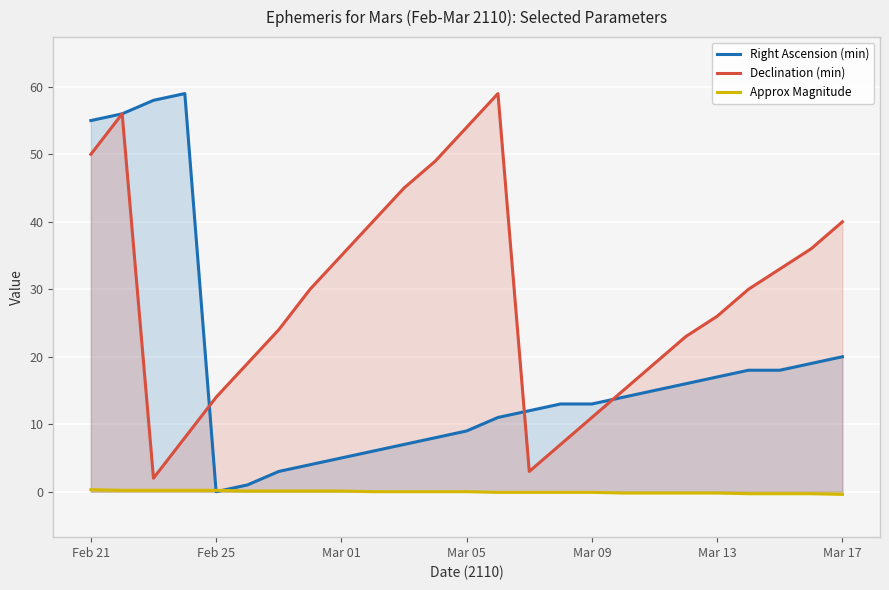

Is it true that Declination (min) equals 31.0 at Feb 21?

False